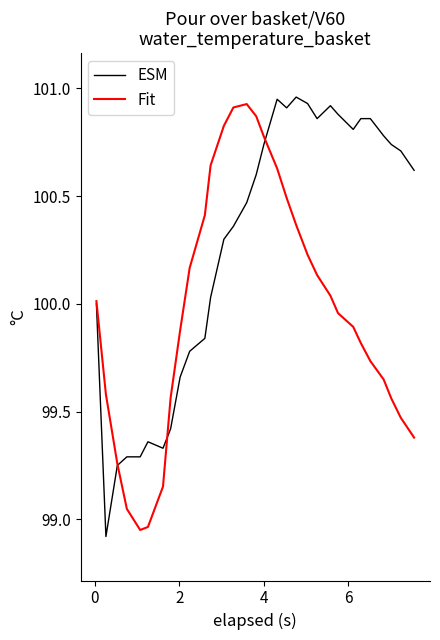

What is the smallest value displayed?

98.9